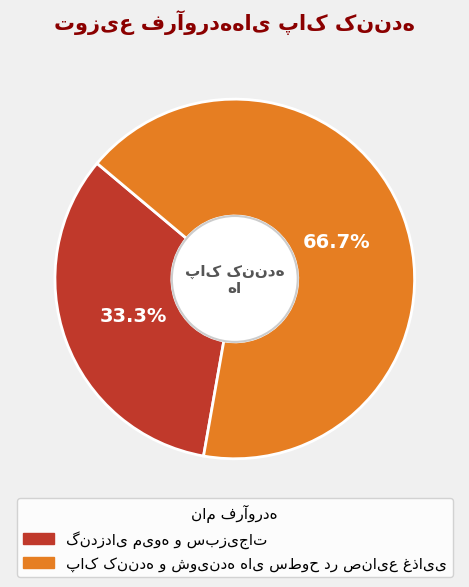

What is the smallest slice in the pie chart?

گندزدای میوه و سبزیجات